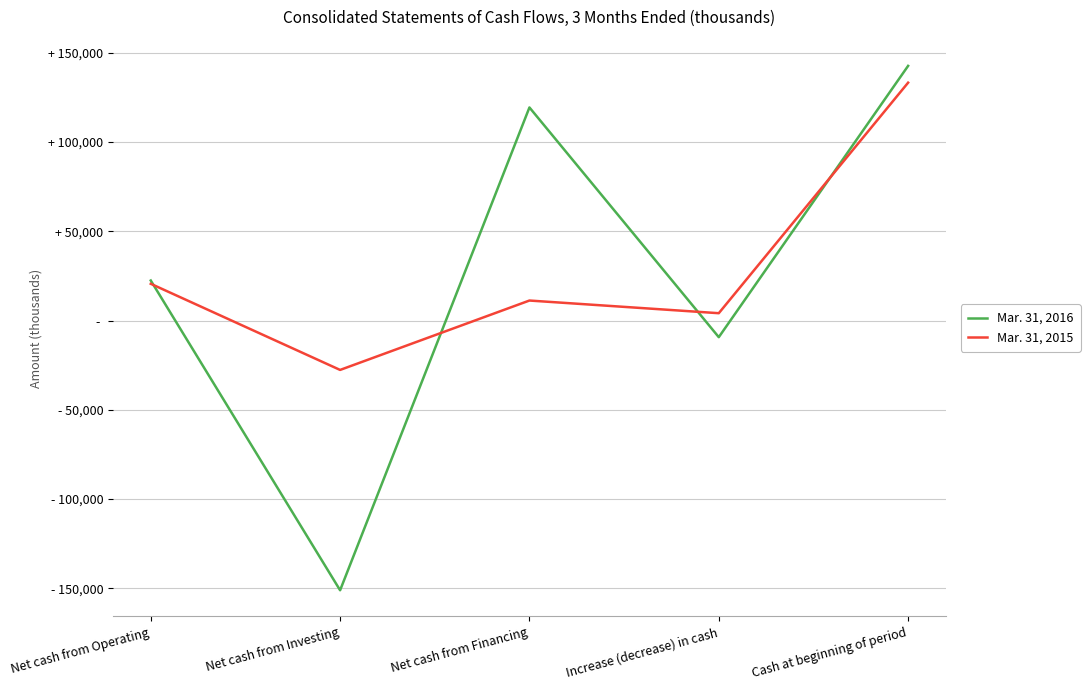

How many data points does each series have?

5